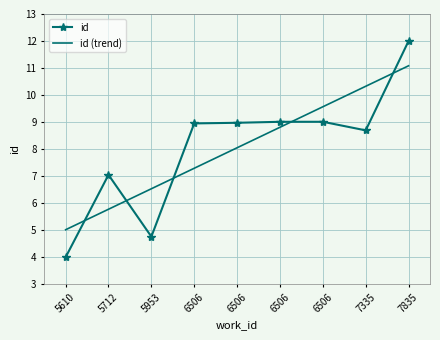

What are all the series names shown in the legend?

id, id (trend)